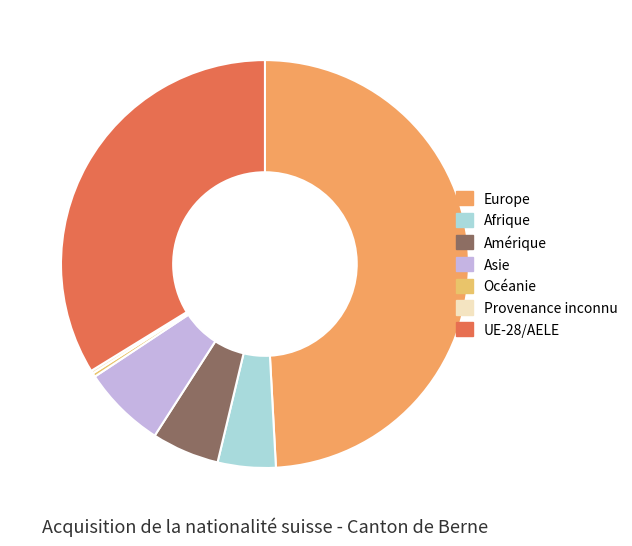

Is there a majority slice in this chart?

No